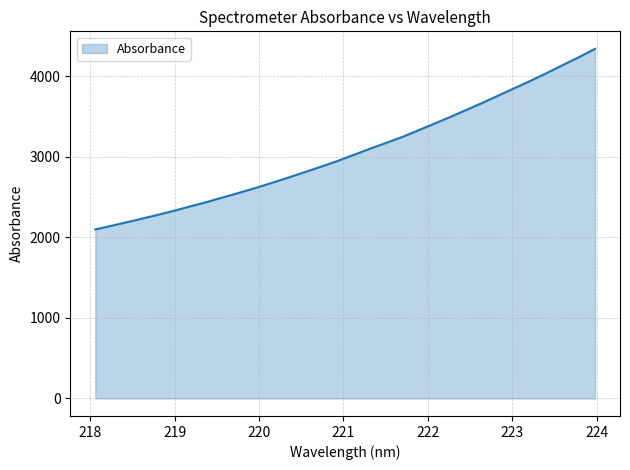

What is the maximum value shown in the chart?

4340.8